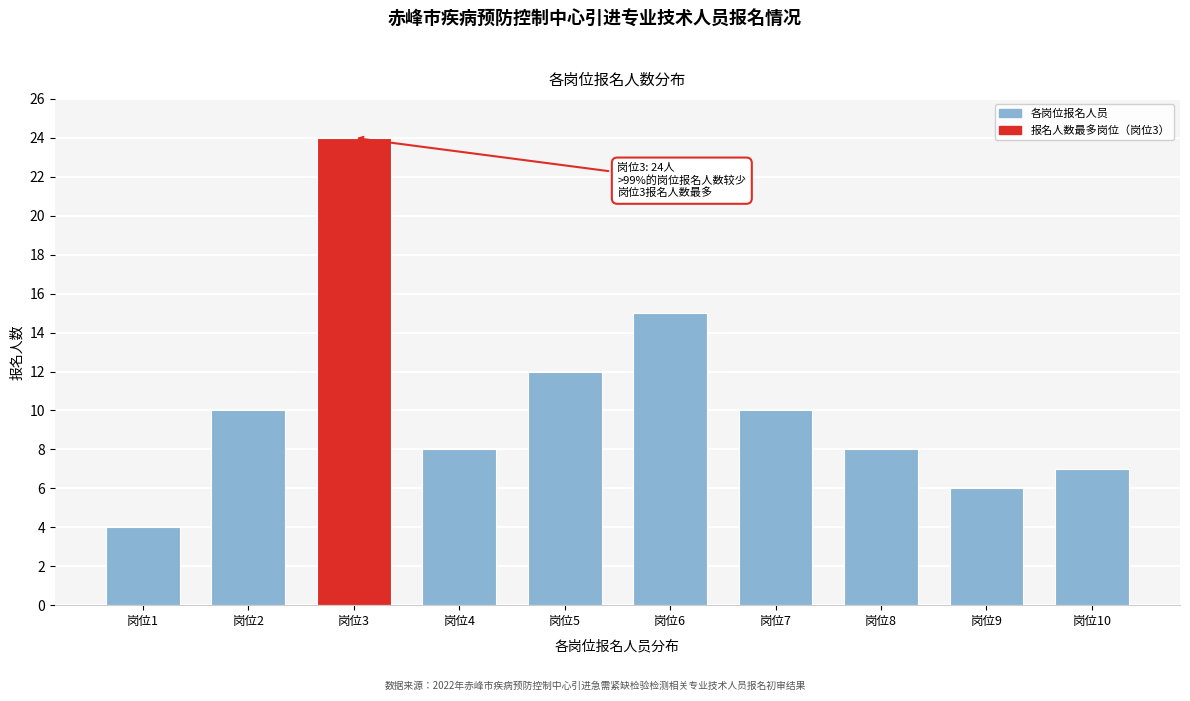

Reading left to right, what are all the values shown in this chart?

4	10	24	8	12	15	10	8	6	7